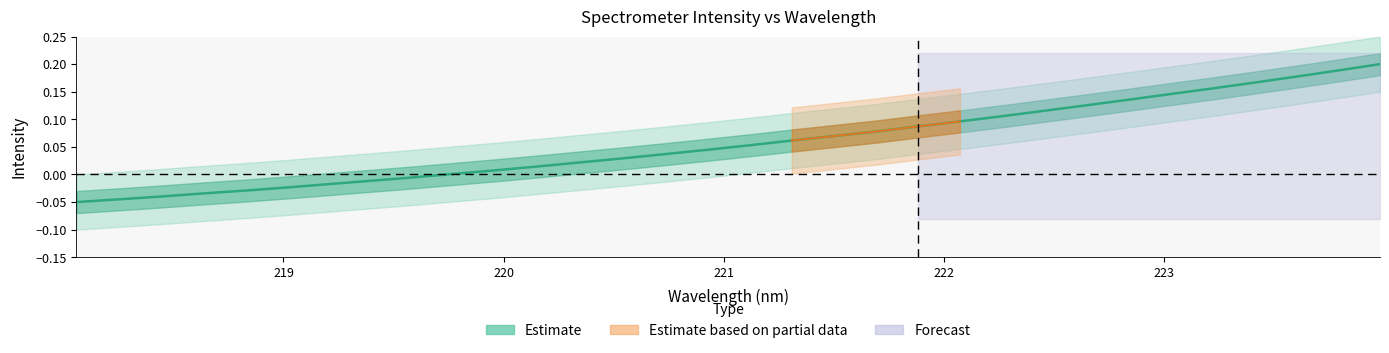

Reading right to left, extract all data points from this chart.

0.2	0.2	0.2	0.2	0.2	0.1	0.1	0.1	0.1	0.1	0.1	0.1	0.1	0.1	0.1	0.1	0.0	0.0	0.0	0.0	0.0	0.0	0.0	-0.0	-0.0	-0.0	-0.0	-0.0	-0.0	-0.0	-0.0	-0.1